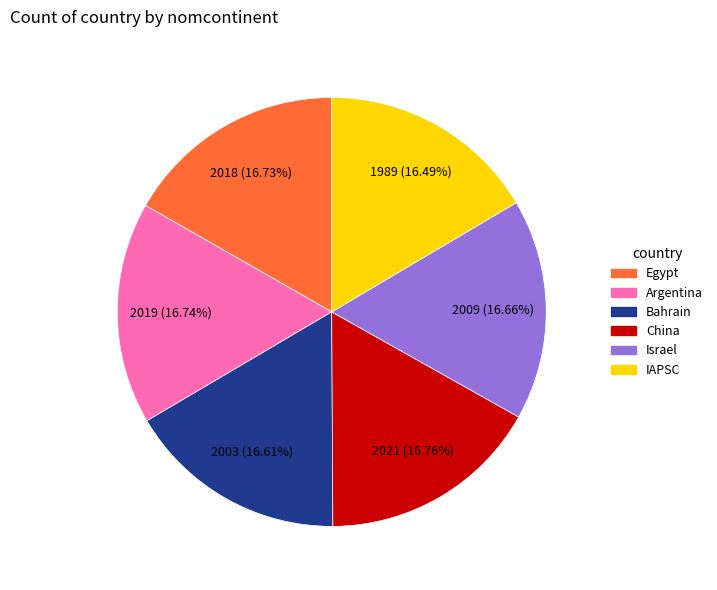

How much of the chart is everything except Bahrain?

83.4%